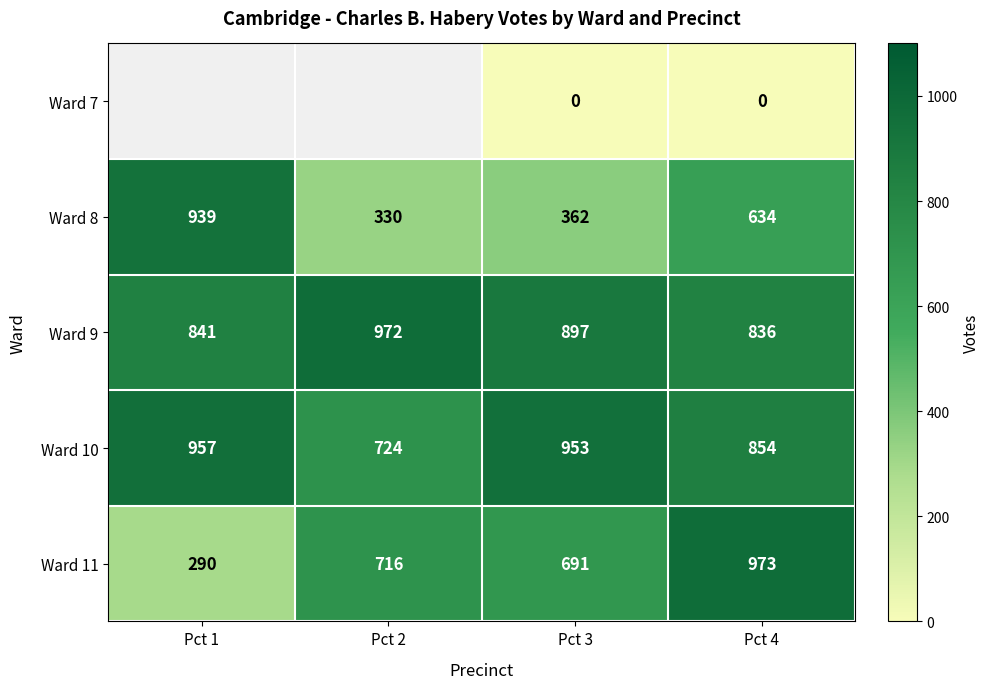

Rank the categories by Ward 10 value from highest to lowest.

Pct 1, Pct 3, Pct 4, Pct 2